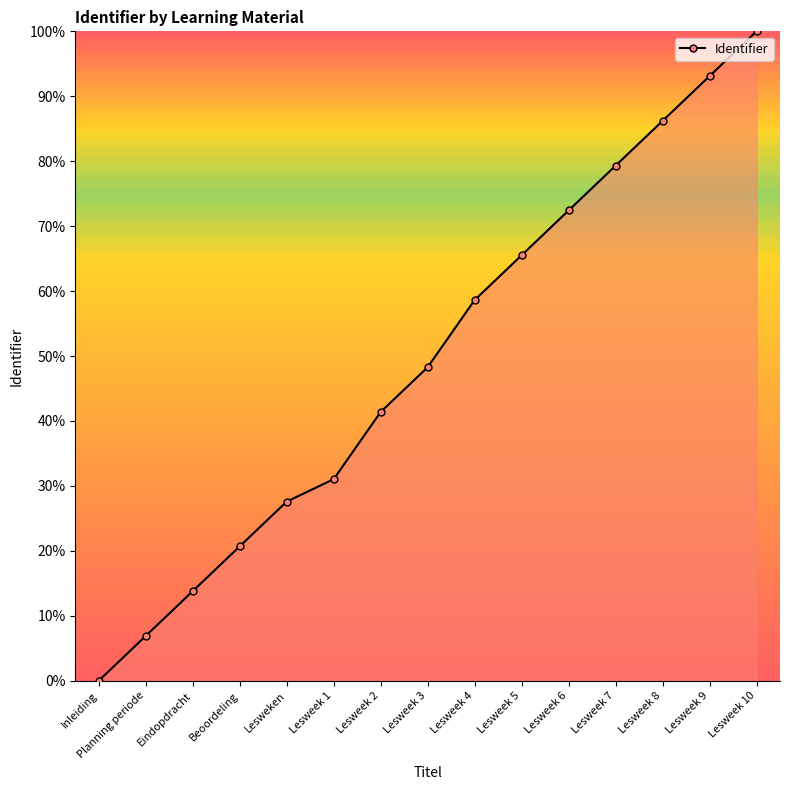

Where is the data nearest to the value 50?

Lesweek 3